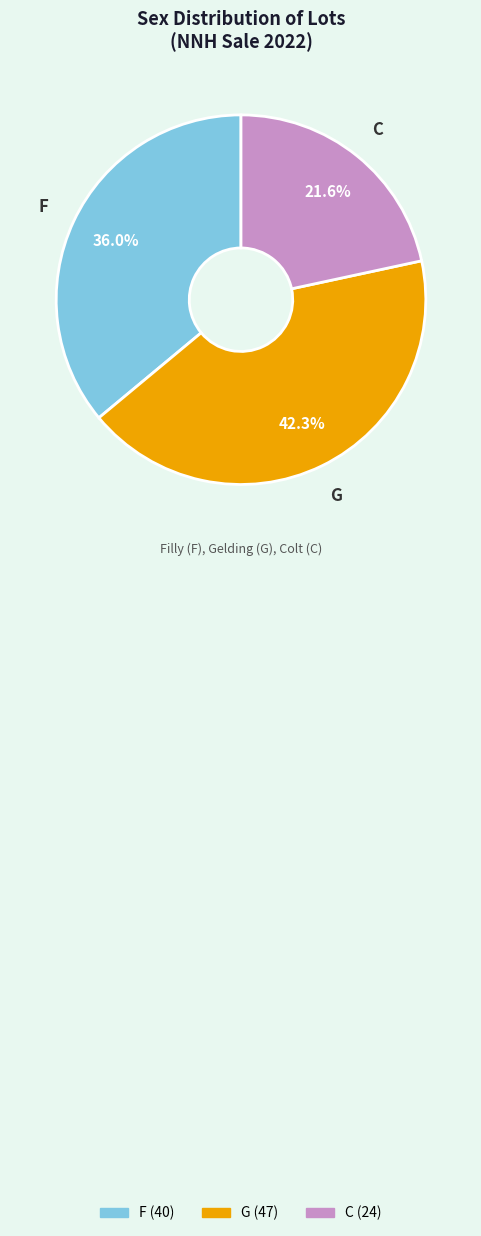

True or false: F accounts for 48% of the total.

False